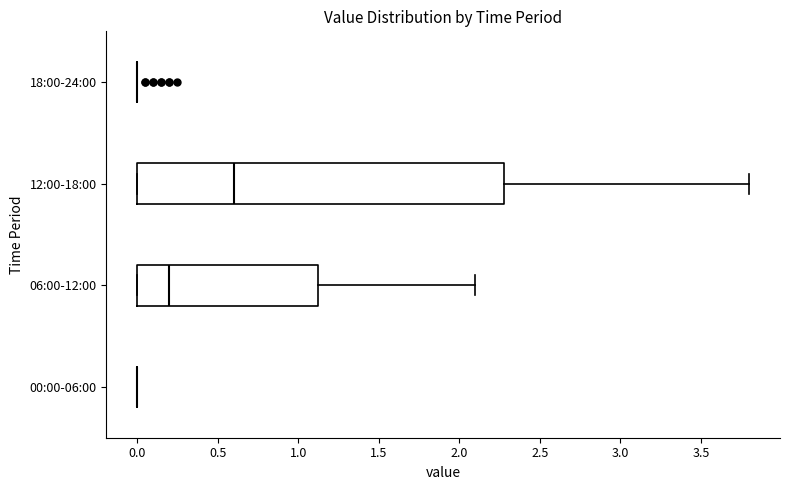

Comparing the boxes themselves (not the whiskers), which one is the widest?

12:00-18:00